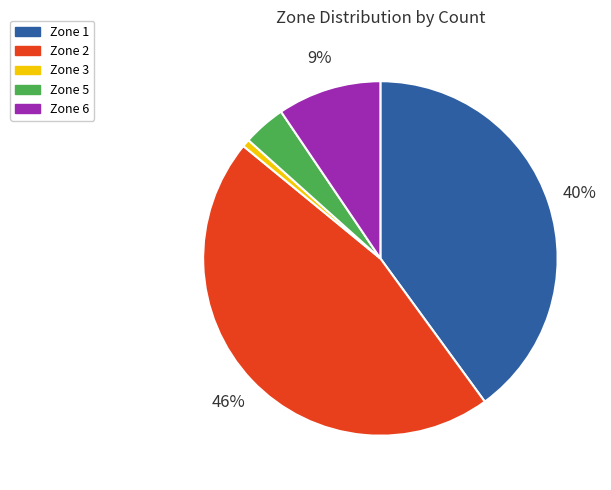

Which slice is the smallest?

Zone 3